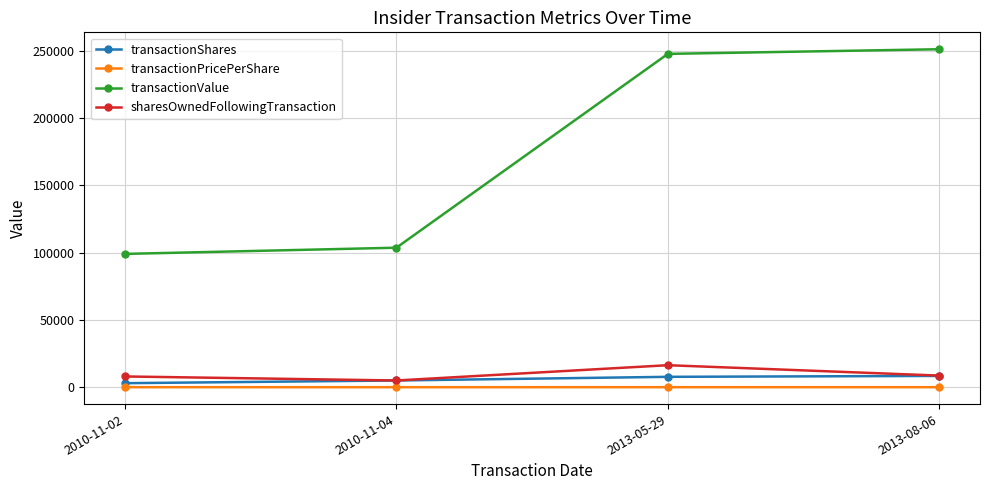

What position from the left is 2010-11-02?

1